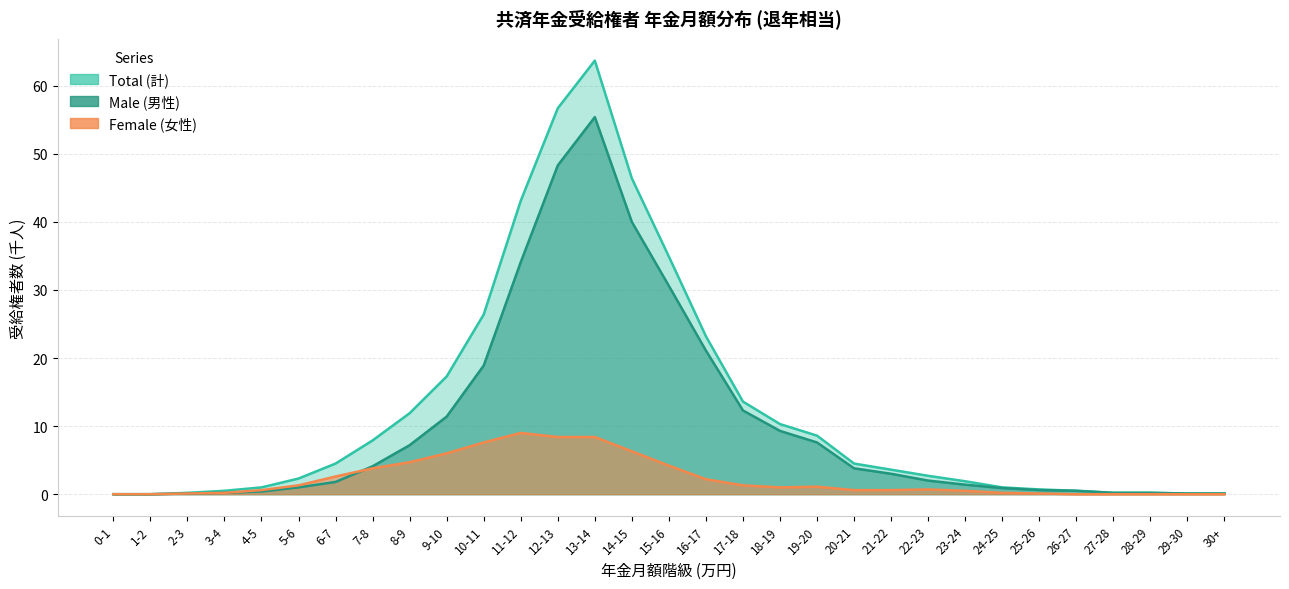

True or false: Male (男性) has more than 0 interior local peaks.

True